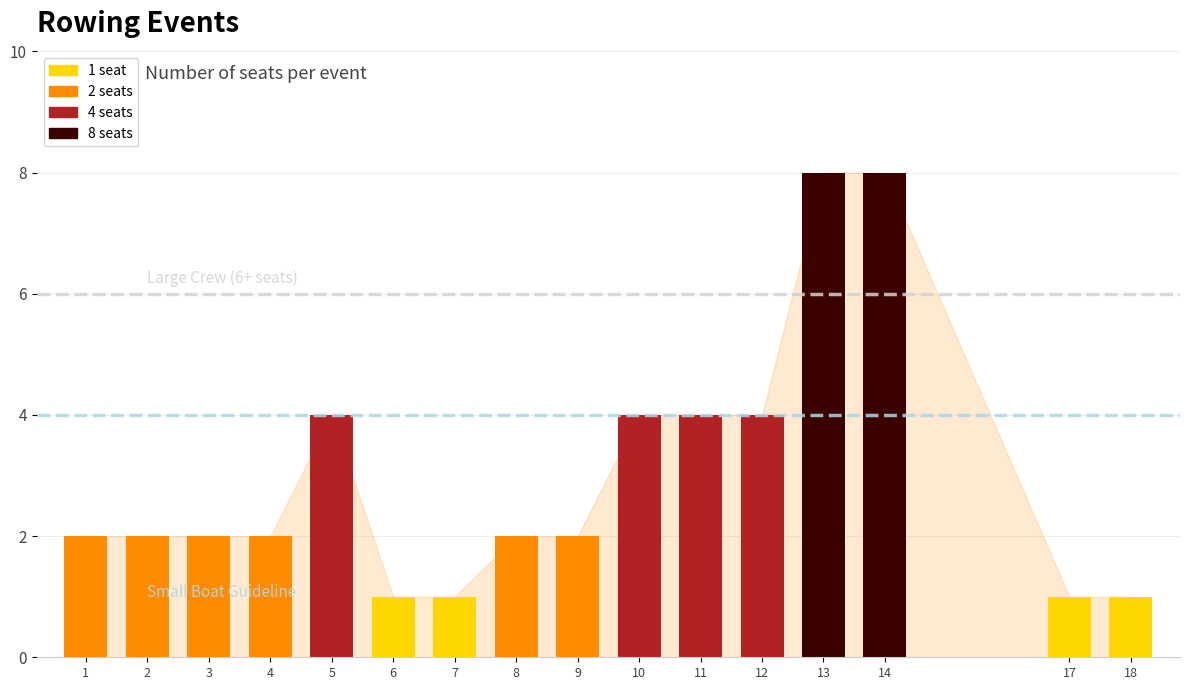

What is the sum of the values at 14 and 1?

10